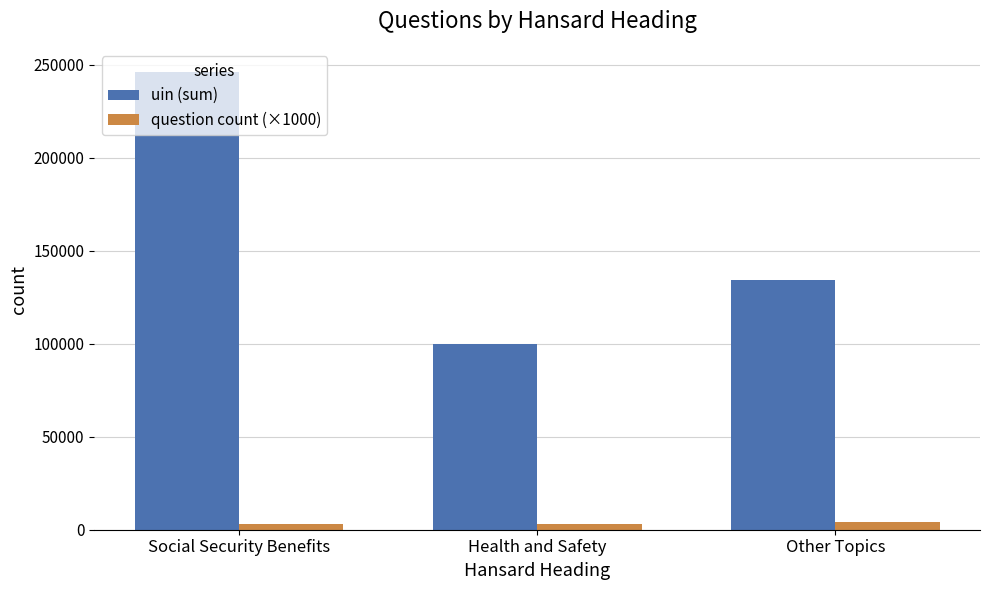

What is the label of the 2nd bar from the left?

Health and Safety